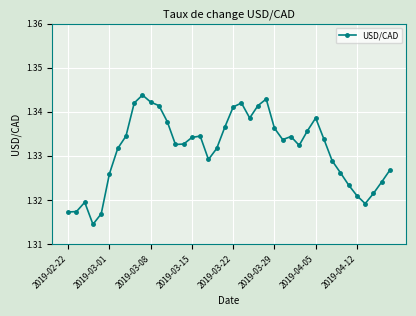

True or false: the data has more than 1 interior local peaks.

True